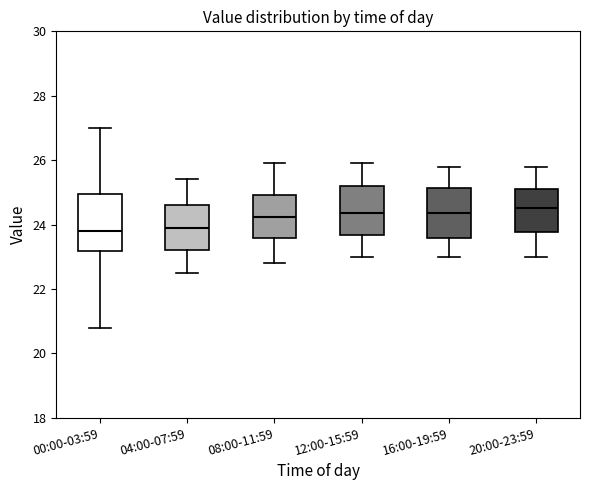

Where does the upper whisker of the box for 04:00-07:59 end on the y-axis? The values are not printed on the chart, so give them approximately, as read against the axis.

25.4